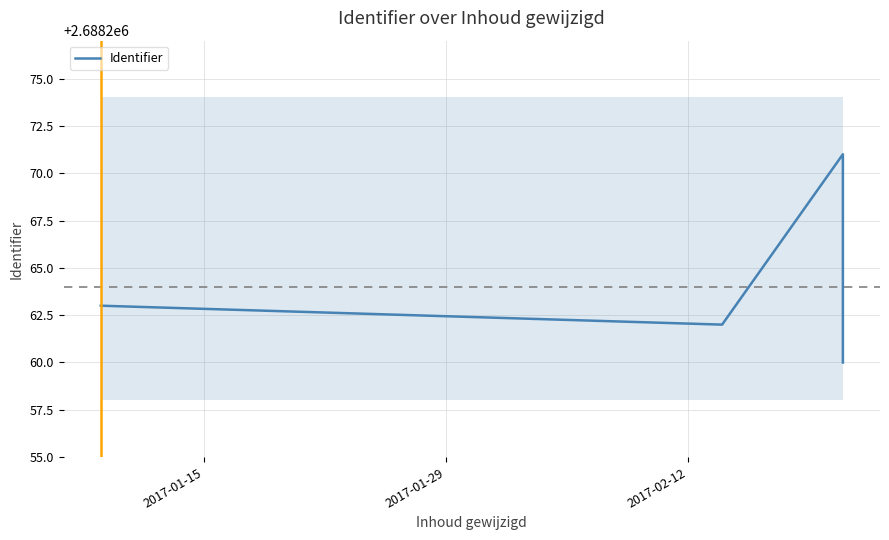

What is the value of the 3rd point from the left?

2688271